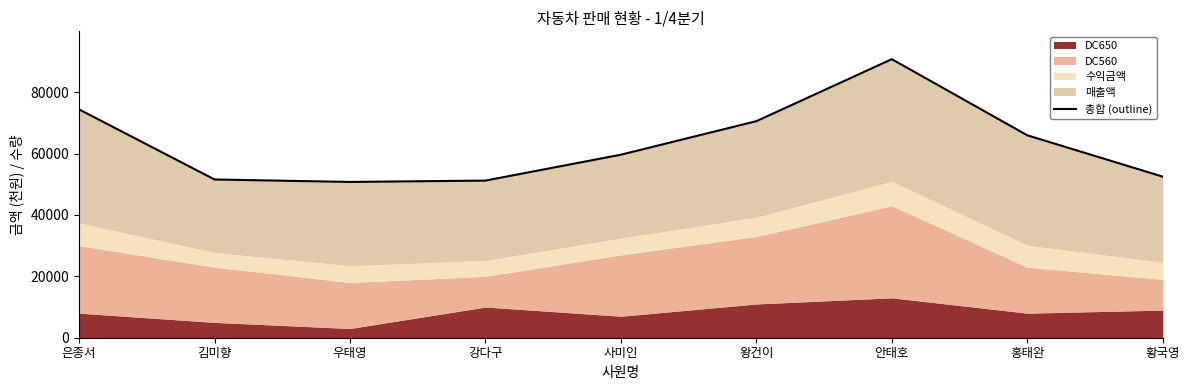

List the labels in order of value, largest first.

안태호, 은종서, 왕건이, 홍태완, 사미인, 황국영, 김미향, 강다구, 우태영